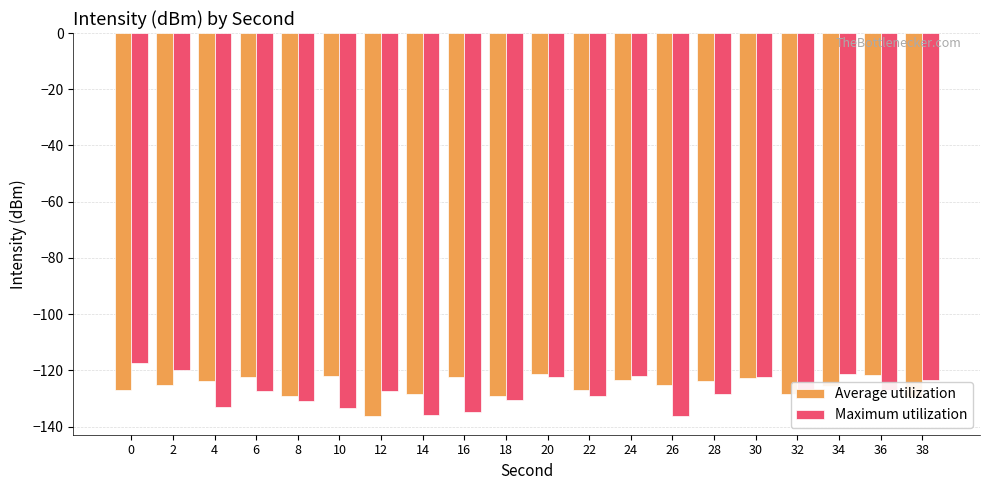

What is the sum of the Average utilization values at 22 and 26?

-252.4